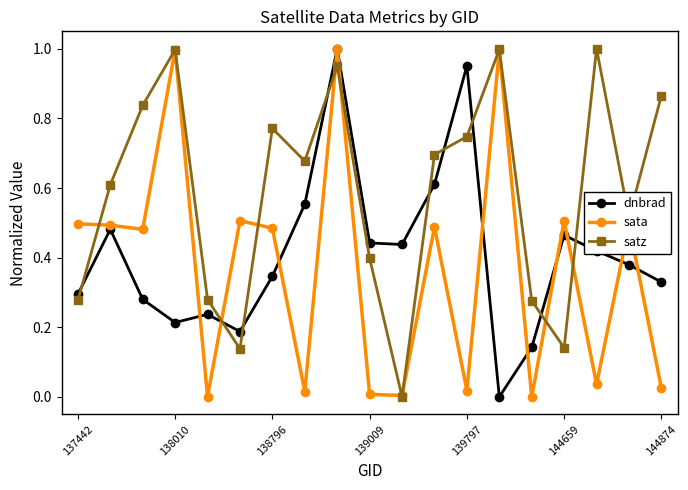

True or false: dnbrad and satz cross at least once.

True